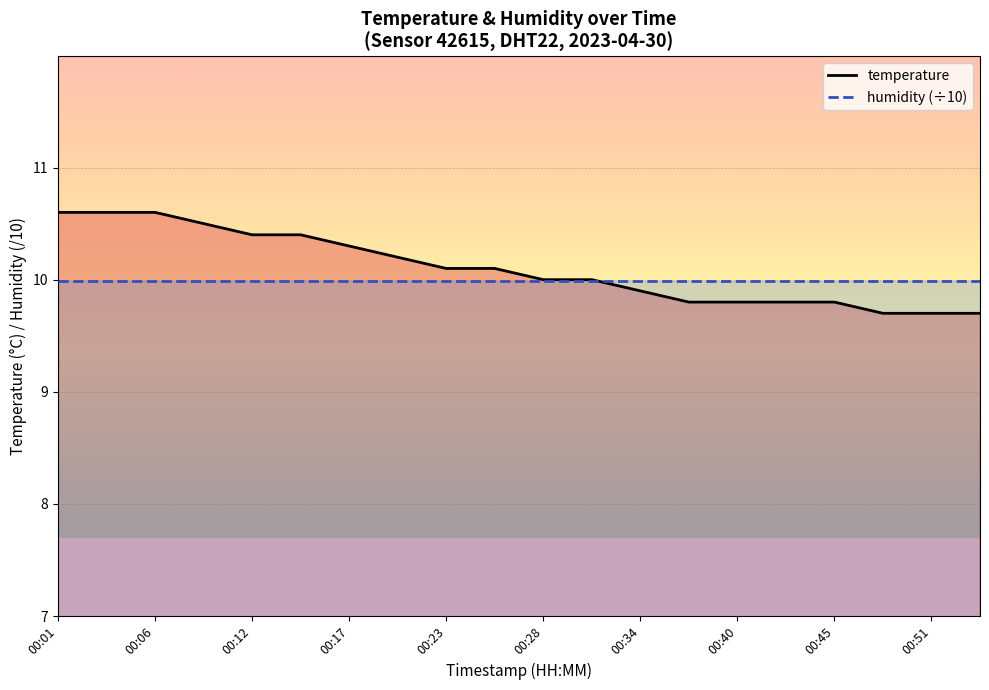

Between 00:17 and 00:34, which series saw the biggest shift?

temperature